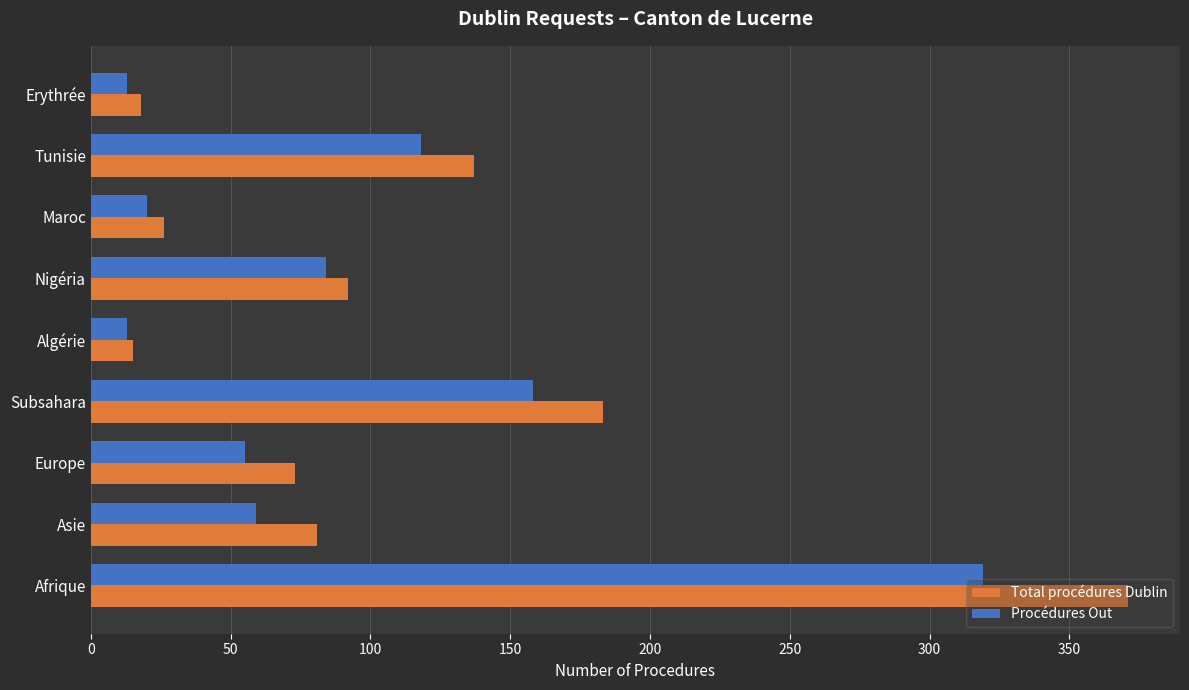

Is the value of Procédures Out at Erythrée greater than the value of Total procédures Dublin at Maroc?

No